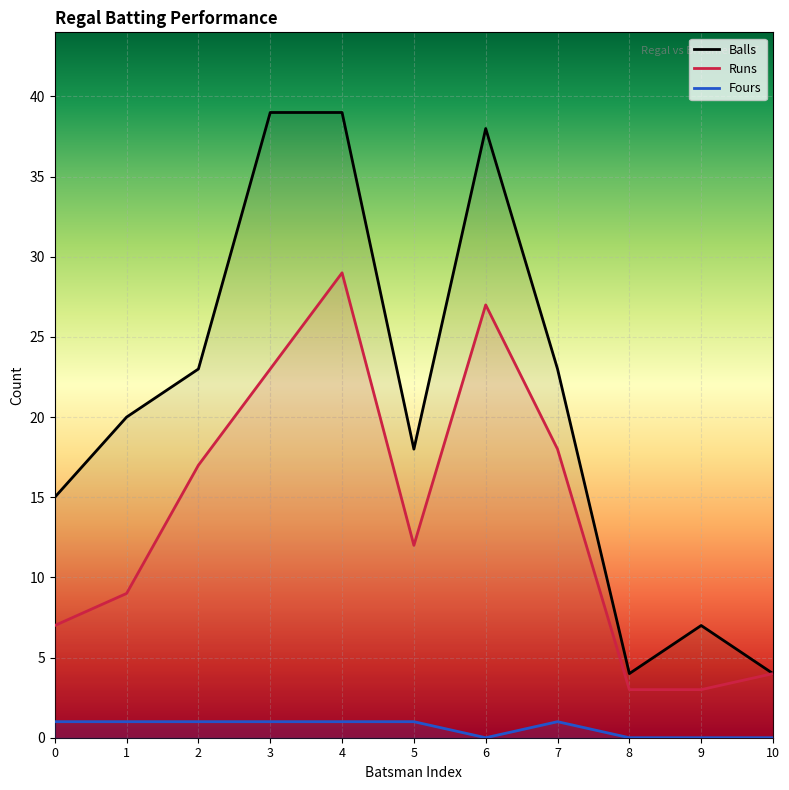

What is the average value of the Runs series?

14